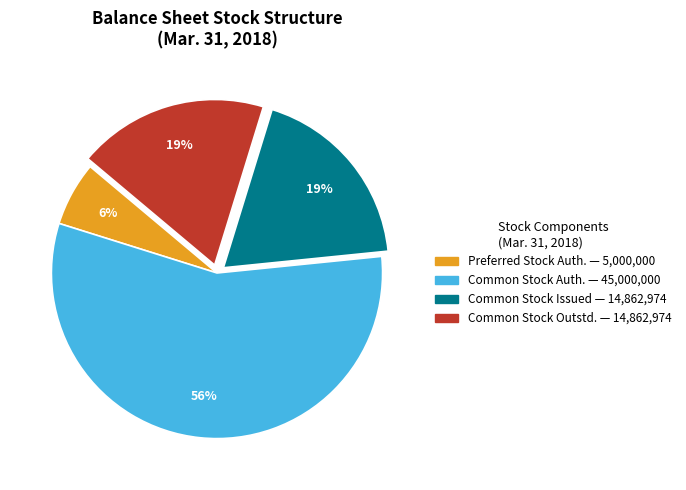

To the nearest percent, what is the difference between the largest and smallest slice percentages?

50%